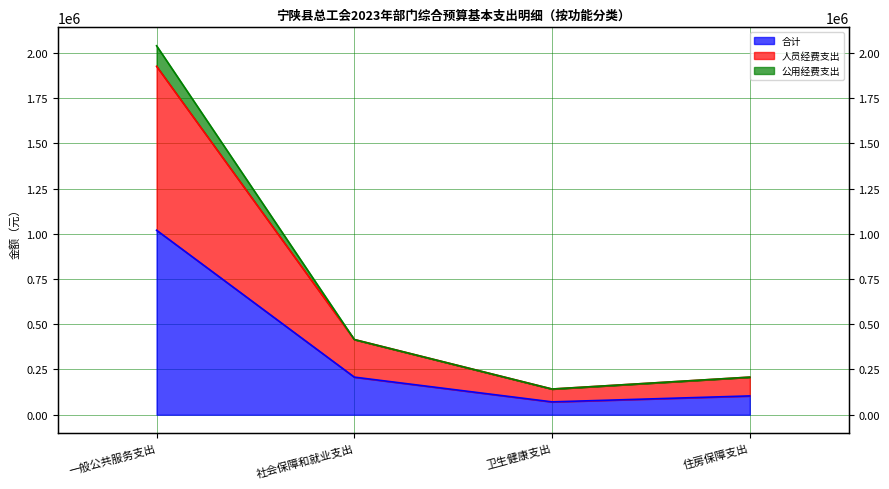

Where does the 公用经费支出 series first go above 415558?

一般公共服务支出